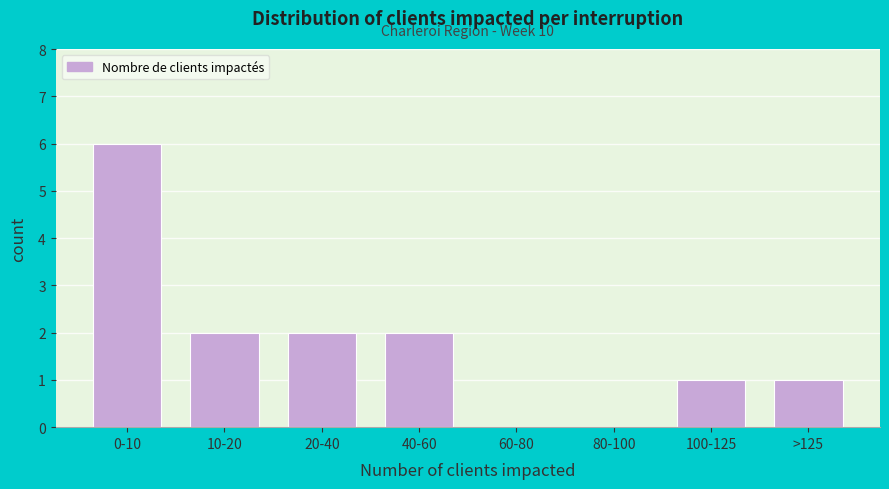

Reading left to right, list all the values displayed in this chart.

0-10=6	10-20=2	20-40=2	40-60=2	60-80=0	80-100=0	100-125=1	>125=1